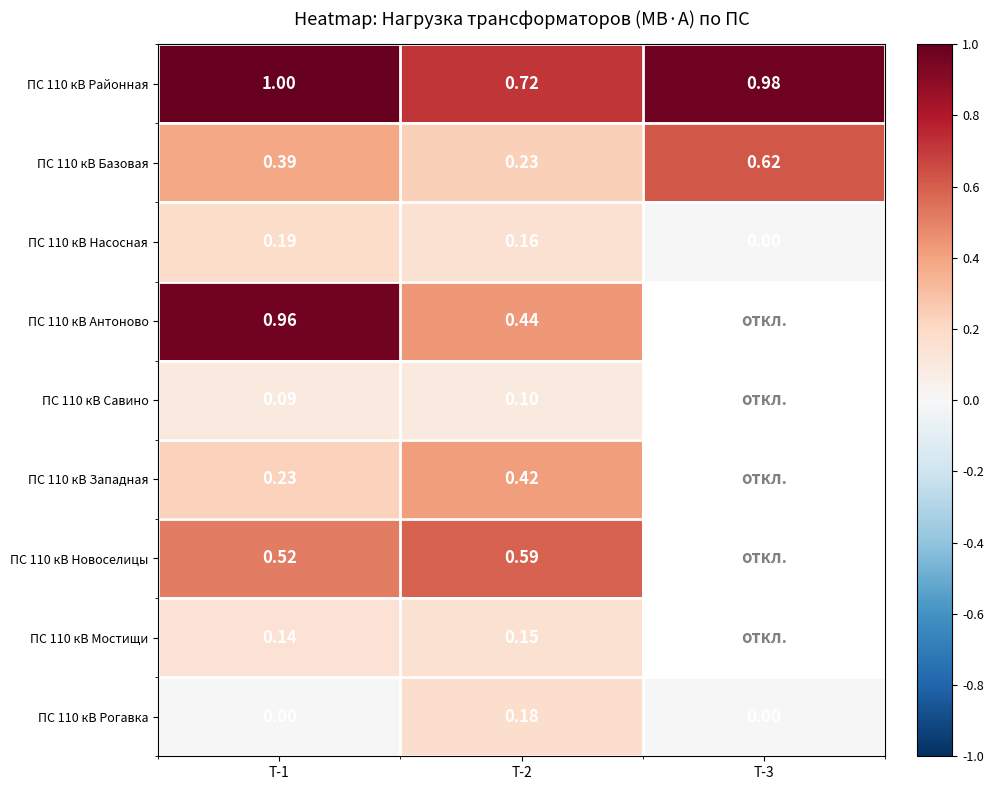

Between Т-1 and Т-2, which is larger?

Т-1